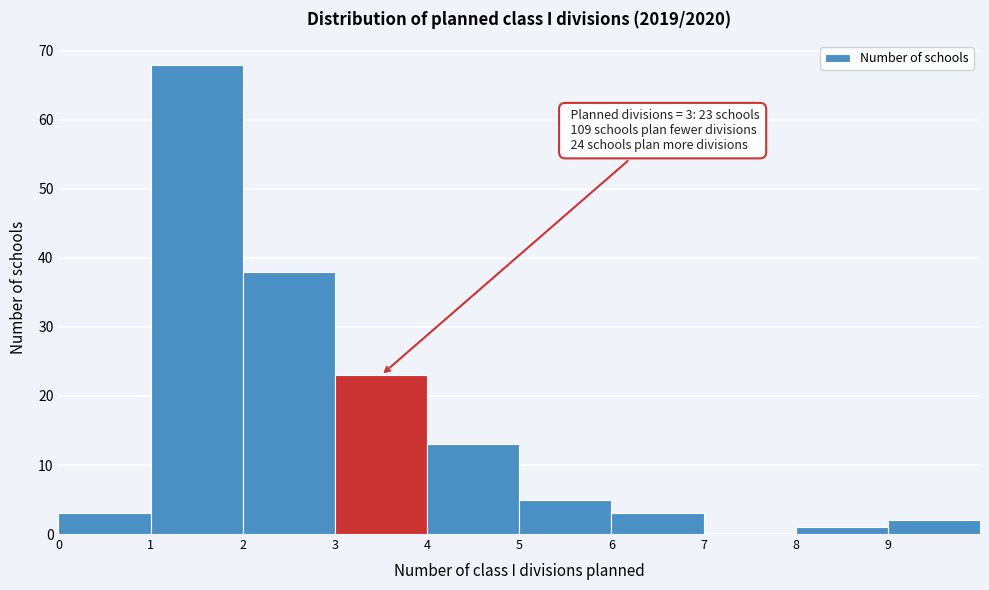

Over which range of the x-axis is the bar tallest?

1 to 2